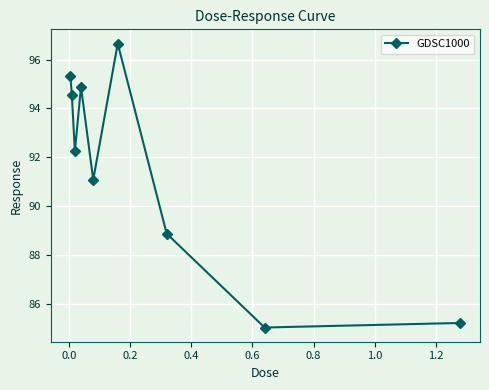

Is this an area chart (filled region under the line)?

No